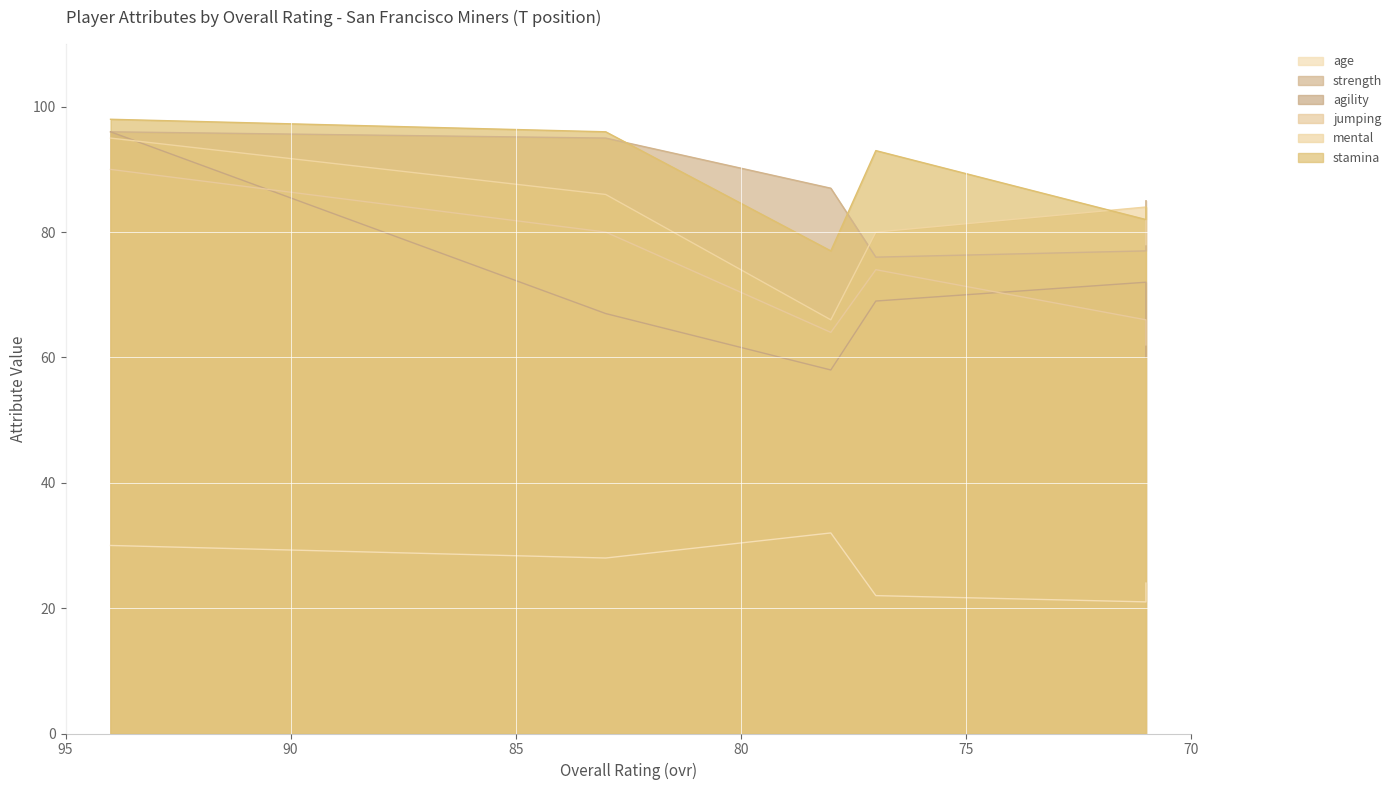

Where is mental nearest to the value 80?

77